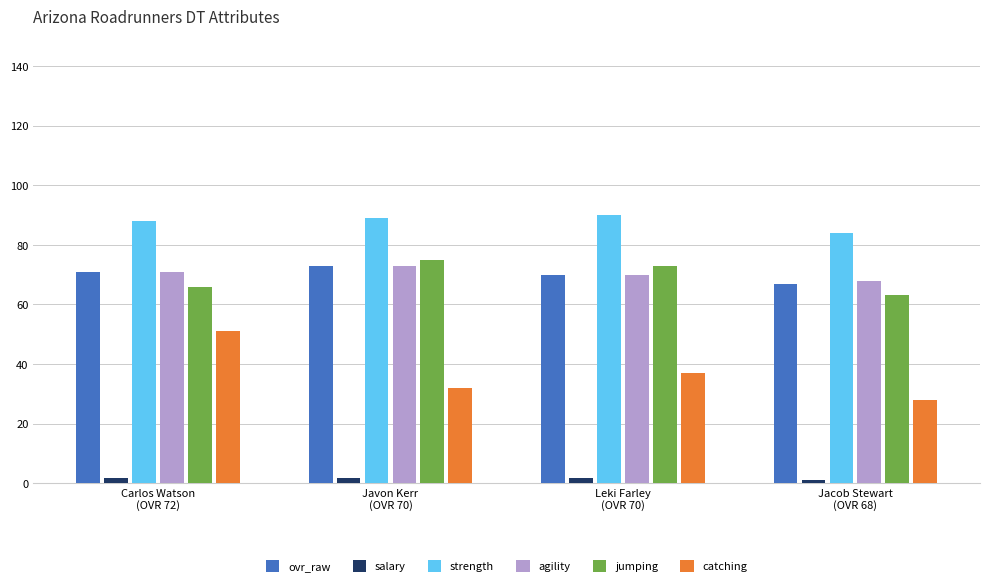

What are all the series names shown in the legend?

ovr_raw, salary, strength, agility, jumping, catching